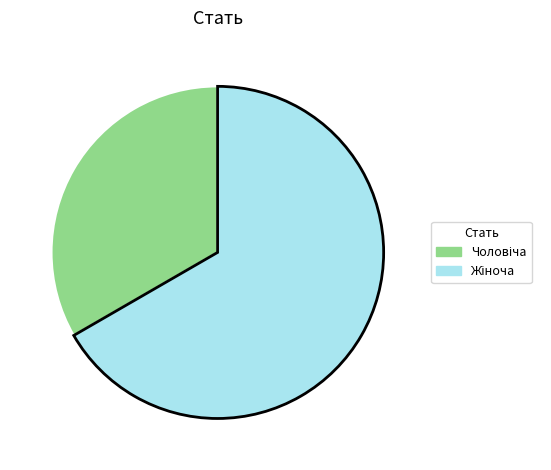

Does any single category account for the majority?

Yes